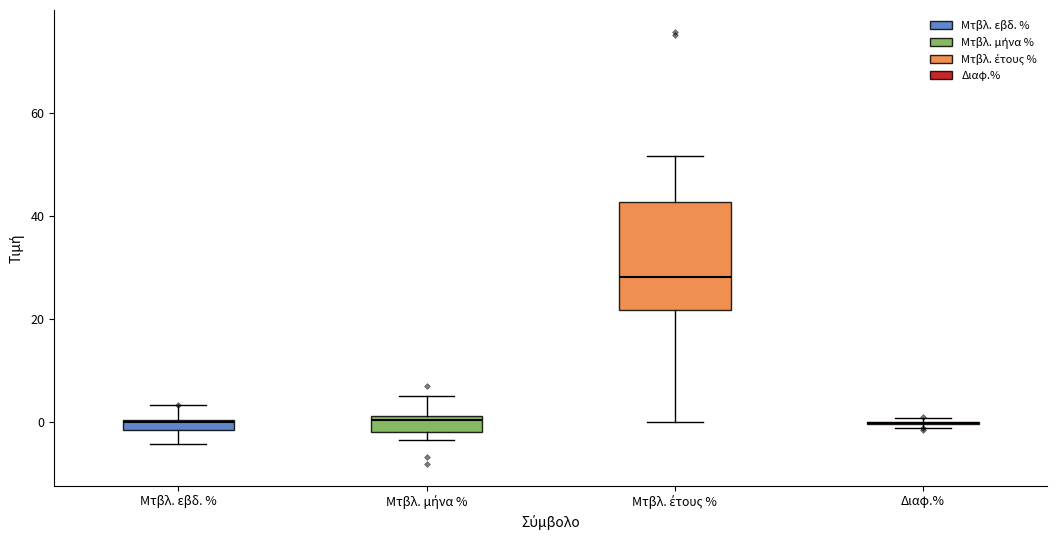

Comparing the boxes themselves (not the whiskers), which one is the tallest?

Μτβλ. έτους %